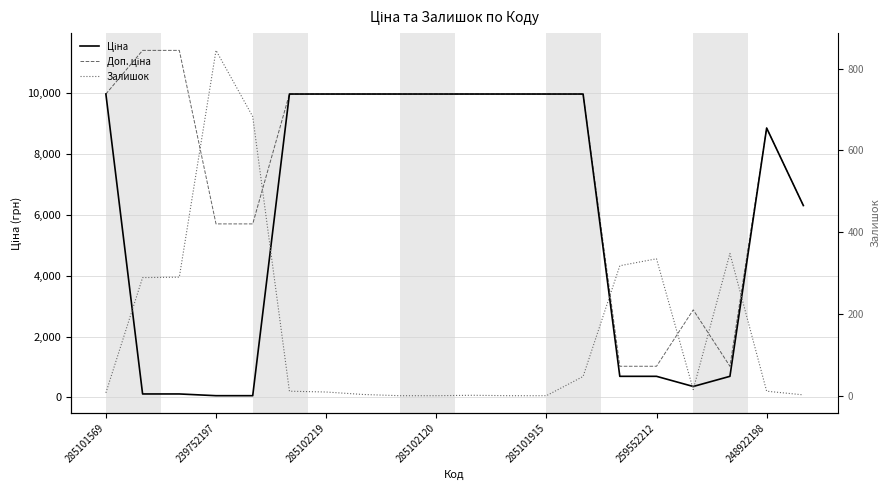

What is the difference between the maximum and minimum values in the Доп. ціна series?

10385.4